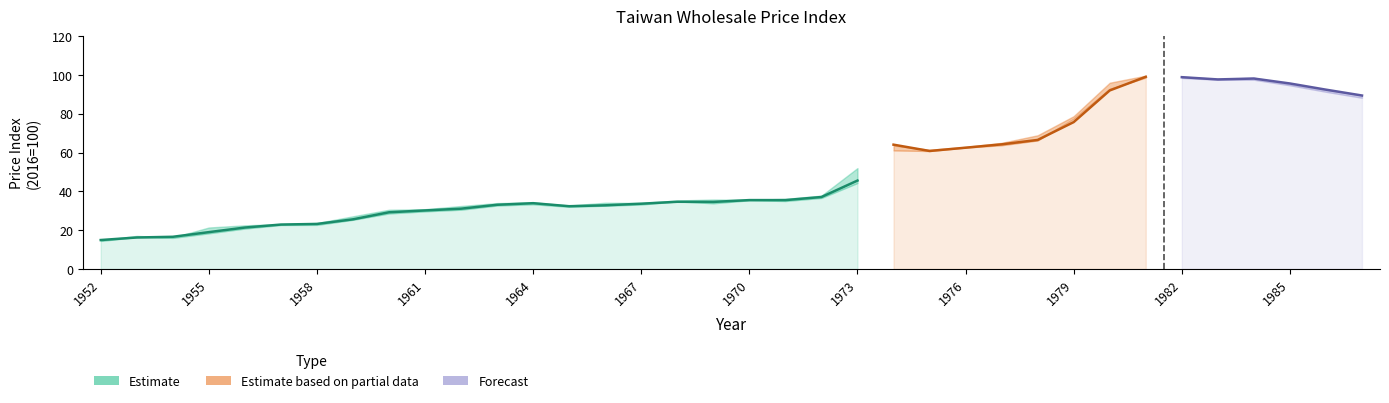

What is the spread (max minus min) of values at 1966?

1.5